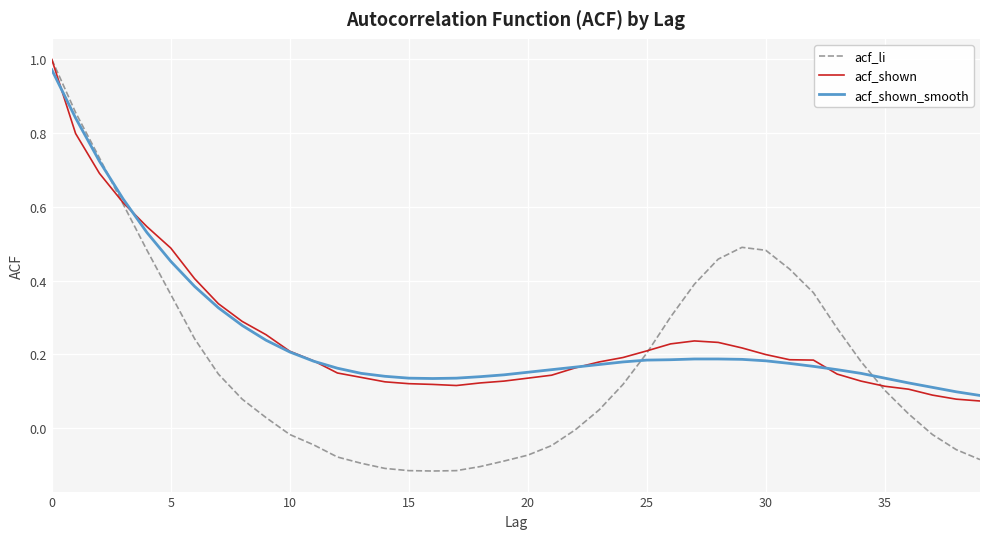

Which series has the widest spread of values?

acf_li